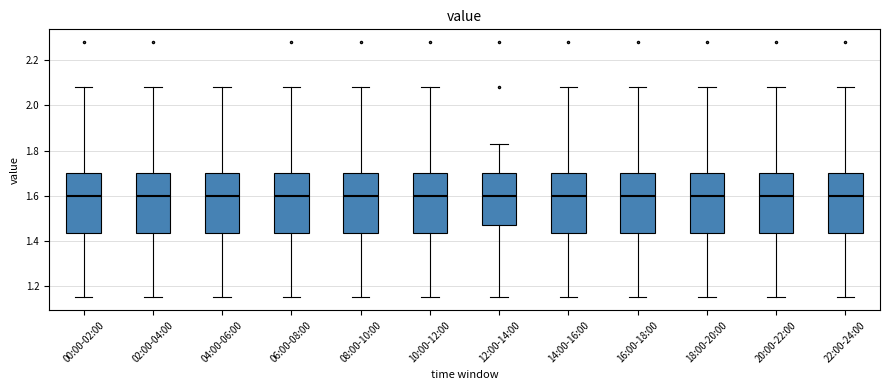

Reading left to right, transcribe this box plot: for each box, give where its median line is, the range the box spans, and where its two whiskers end, as read against the y-axis. The values are not printed on the chart, so give them approximately, as read against the axis.

00:00-02:00: median 1.60, box 1.44 to 1.70, whiskers 1.16 to 2.08
02:00-04:00: median 1.60, box 1.44 to 1.70, whiskers 1.16 to 2.08
04:00-06:00: median 1.60, box 1.44 to 1.70, whiskers 1.16 to 2.08
06:00-08:00: median 1.60, box 1.44 to 1.70, whiskers 1.16 to 2.08
08:00-10:00: median 1.60, box 1.44 to 1.70, whiskers 1.16 to 2.08
10:00-12:00: median 1.60, box 1.44 to 1.70, whiskers 1.16 to 2.08
12:00-14:00: median 1.60, box 1.48 to 1.70, whiskers 1.16 to 1.84
14:00-16:00: median 1.60, box 1.44 to 1.70, whiskers 1.16 to 2.08
16:00-18:00: median 1.60, box 1.44 to 1.70, whiskers 1.16 to 2.08
18:00-20:00: median 1.60, box 1.44 to 1.70, whiskers 1.16 to 2.08
20:00-22:00: median 1.60, box 1.44 to 1.70, whiskers 1.16 to 2.08
22:00-24:00: median 1.60, box 1.44 to 1.70, whiskers 1.16 to 2.08